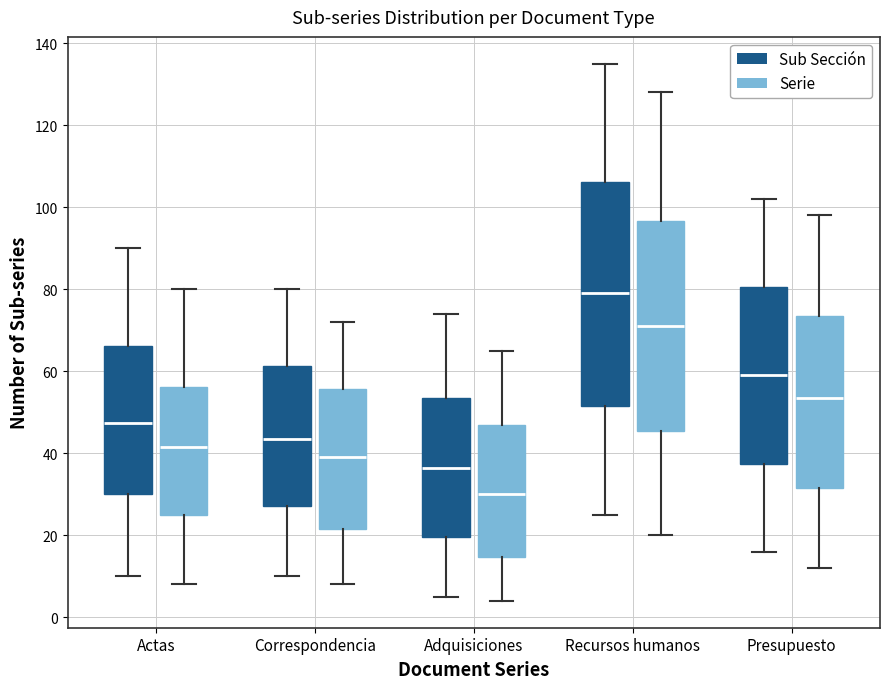

Comparing the boxes themselves (not the whiskers), which one is the tallest?

Recursos humanos (Sub Sección)